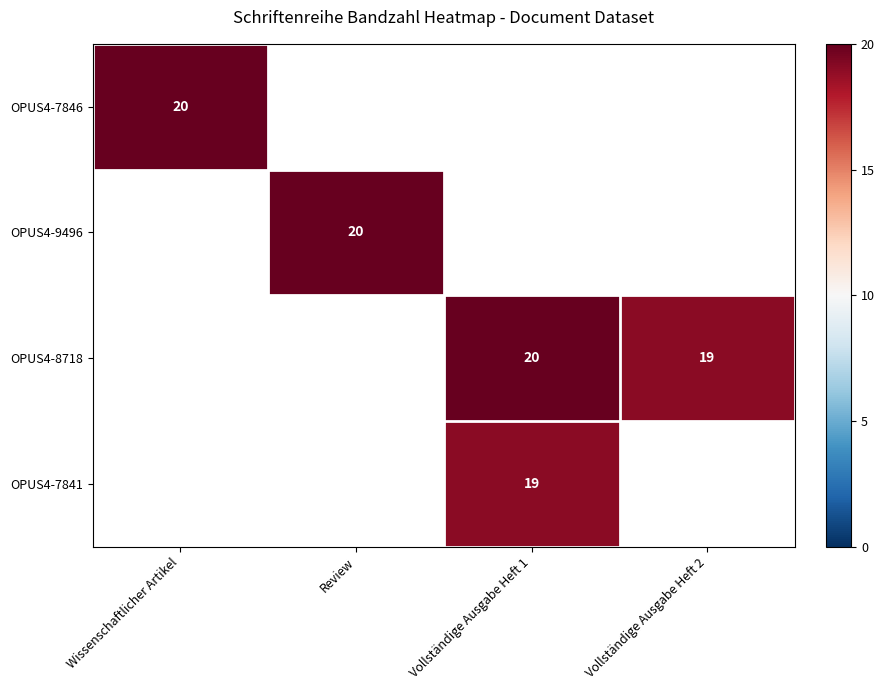

Which label corresponds to the largest value in the chart?

Wissenschaftlicher Artikel